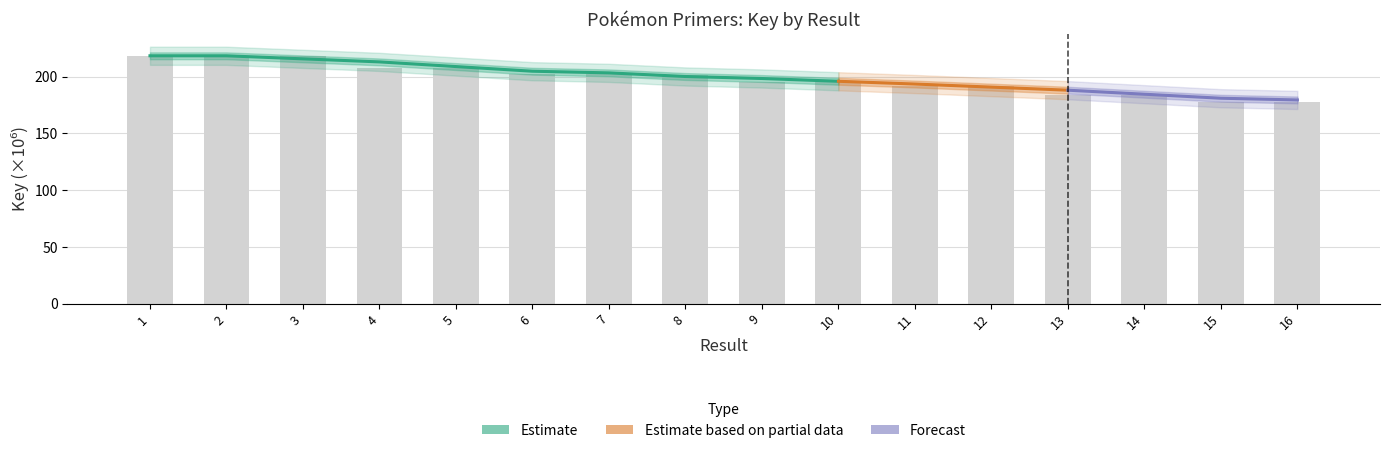

What is the value of the 7th bar from the left?

201.9